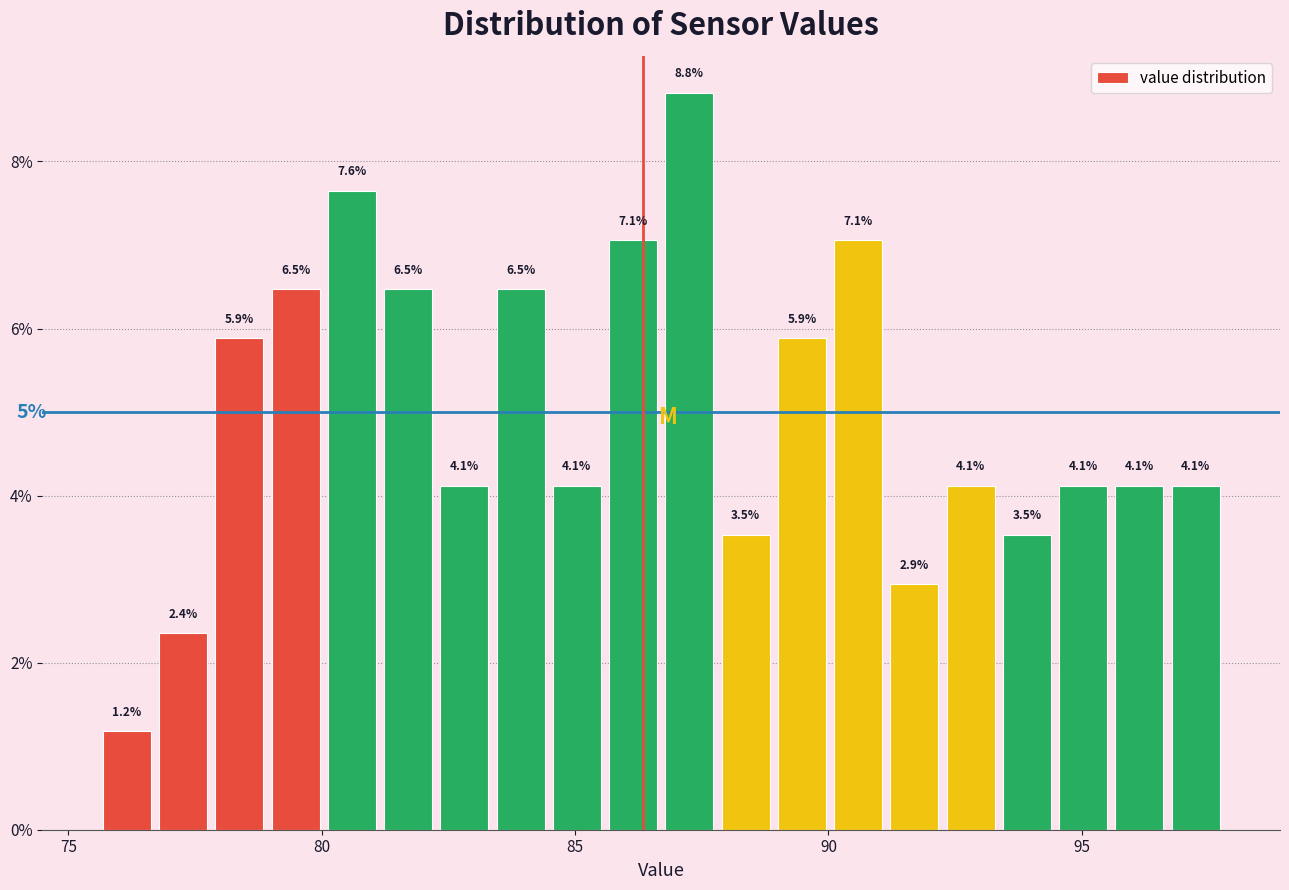

Around what value on the x-axis is the tallest bar? Give the approximate position of its centre, as read against the axis.

87.5